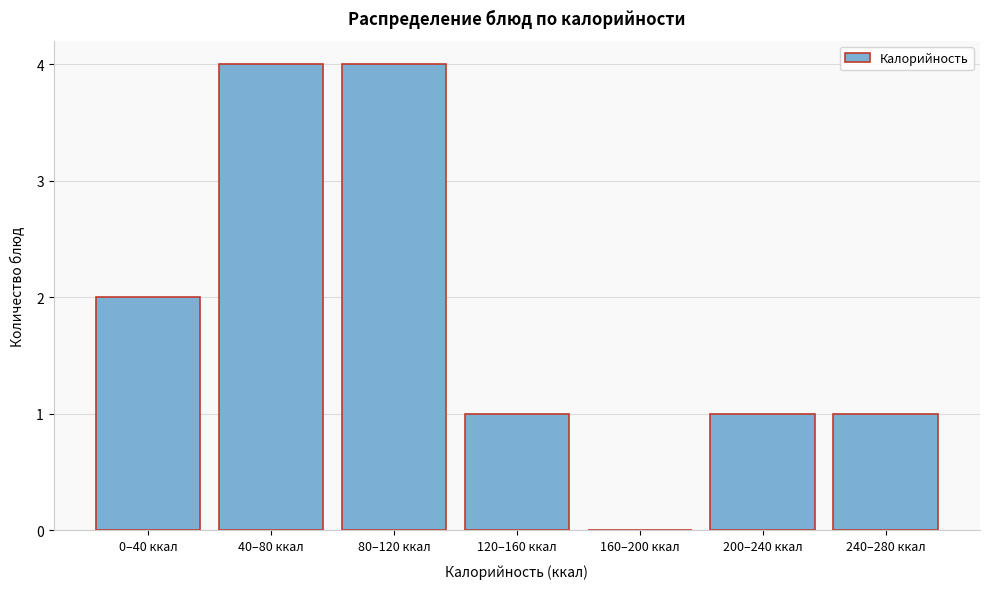

Reading left to right, what are all the values shown in this chart?

0–40 ккал=2	40–80 ккал=4	80–120 ккал=4	120–160 ккал=1	160–200 ккал=0	200–240 ккал=1	240–280 ккал=1